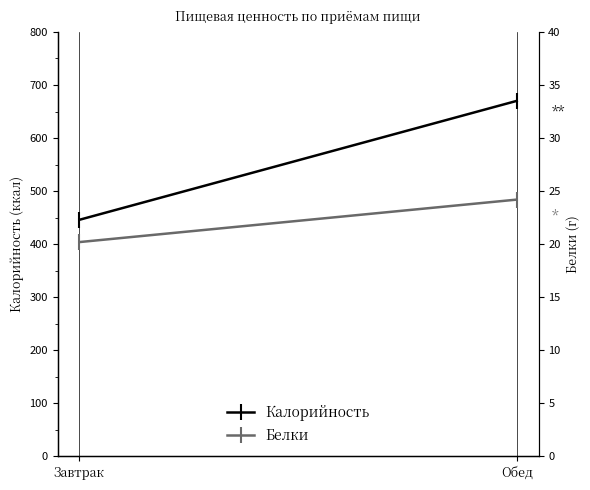

At which category is the sum across all series the highest?

Обед